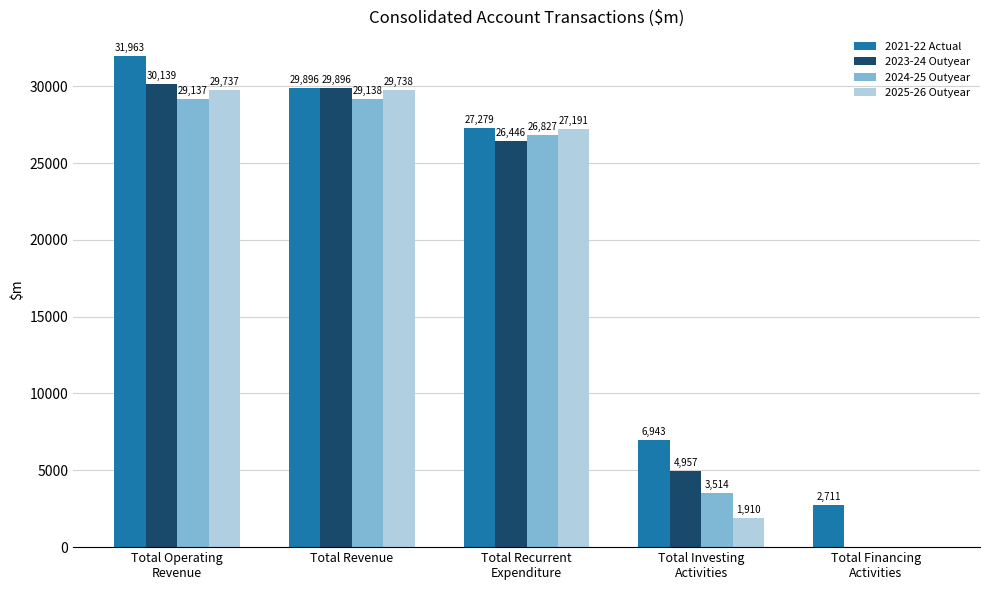

Which series has the largest total across all categories?

2021-22 Actual